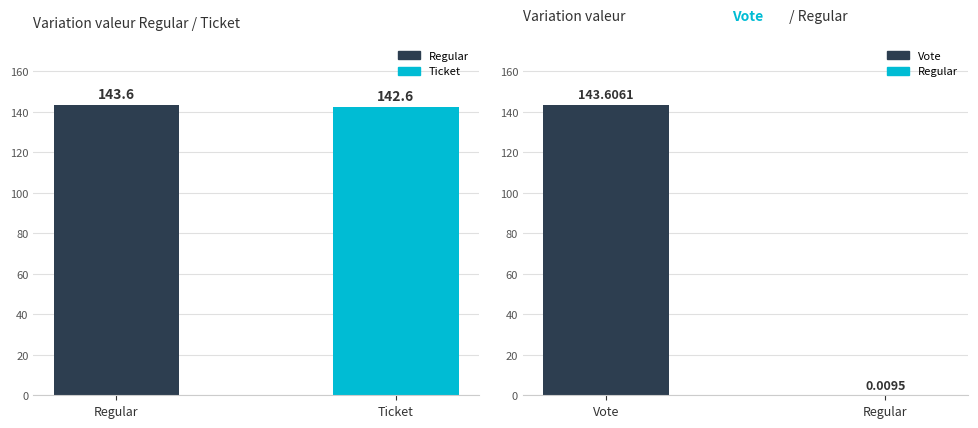

At which label is the value closest to 143?

Ticket